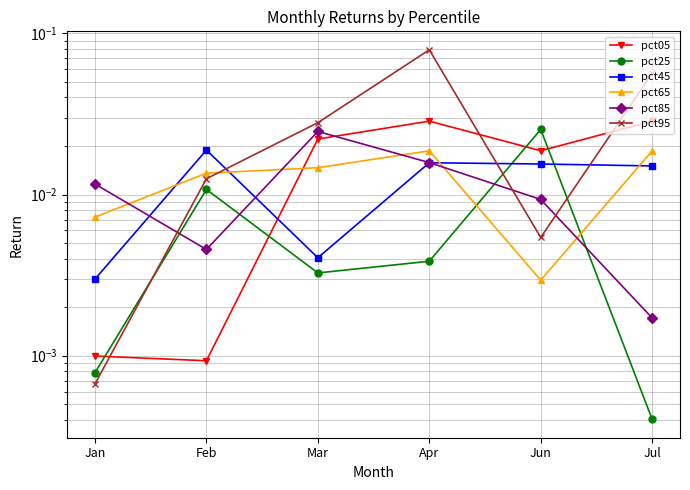

Which series has the largest total across all categories?

pct95